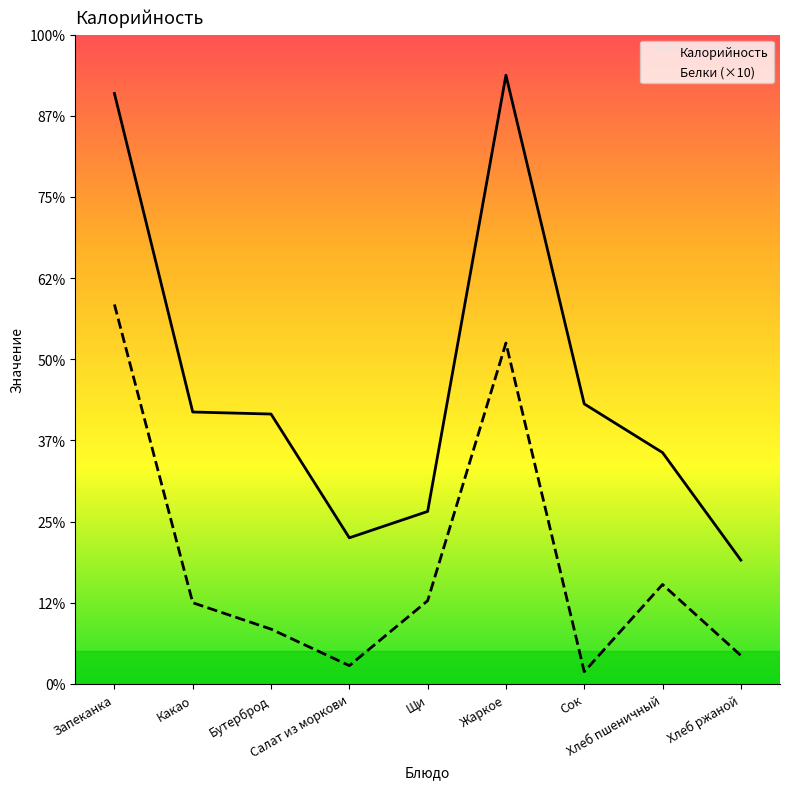

Which series has the largest total across all categories?

Калорийность